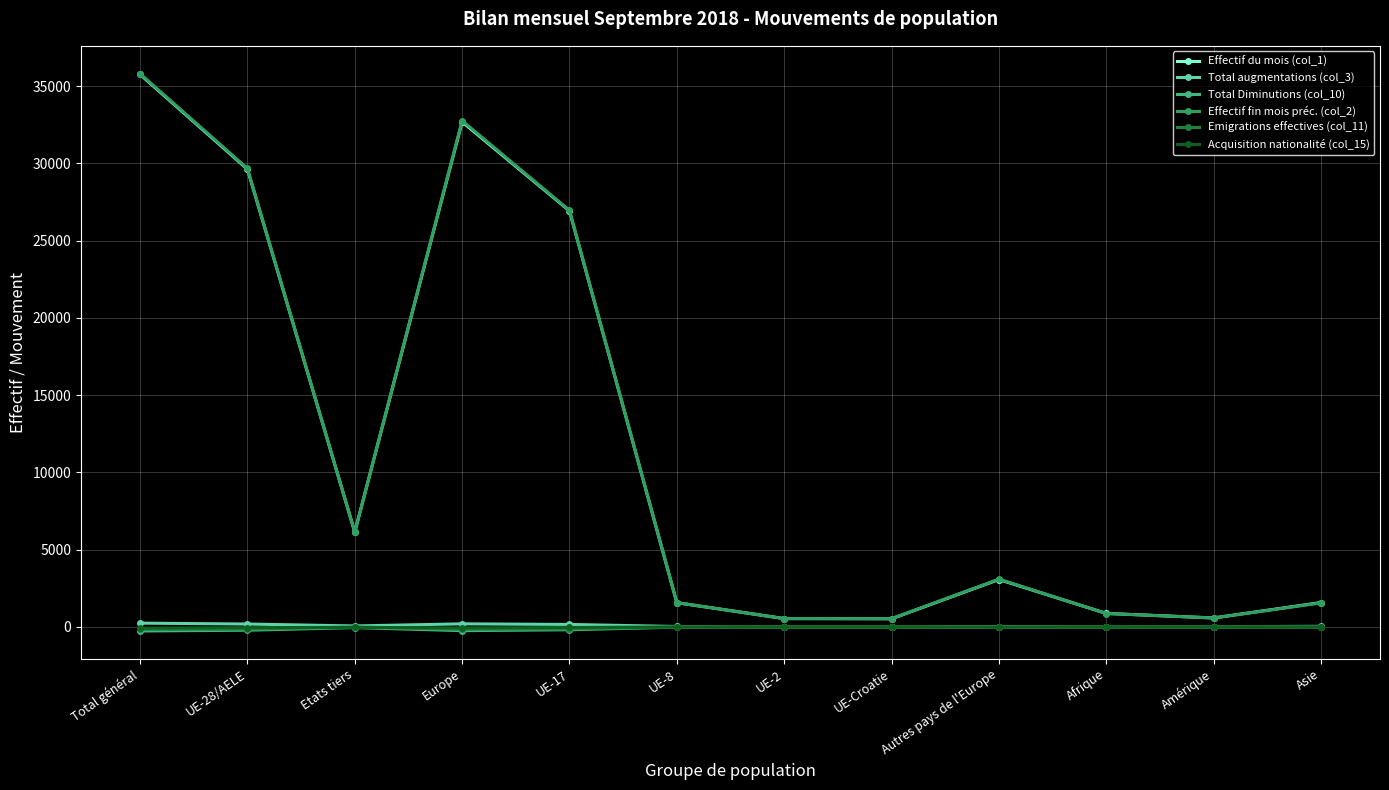

How many categories are shown in the chart?

12